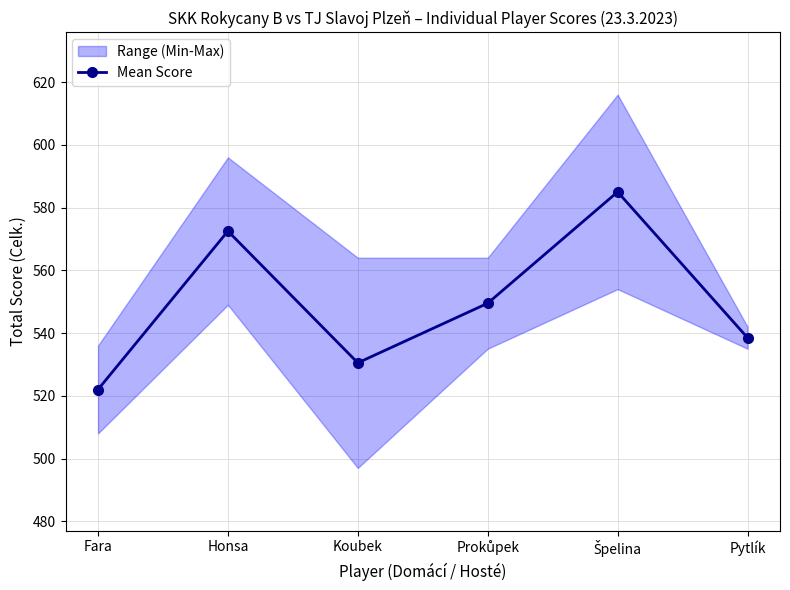

Is it true that the value at Prokůpek is 340.7?

False